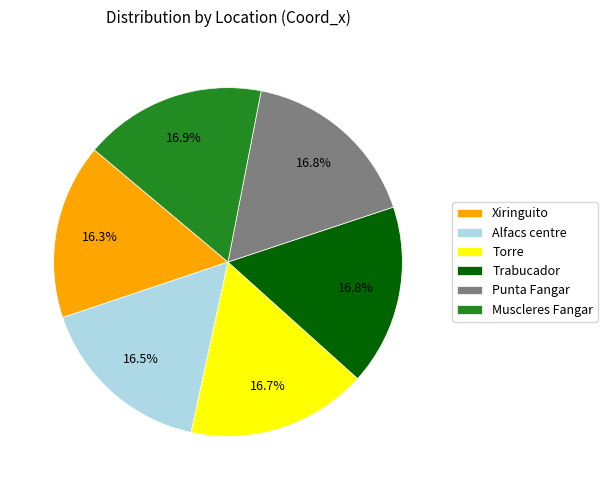

How many segments does this pie chart have?

6